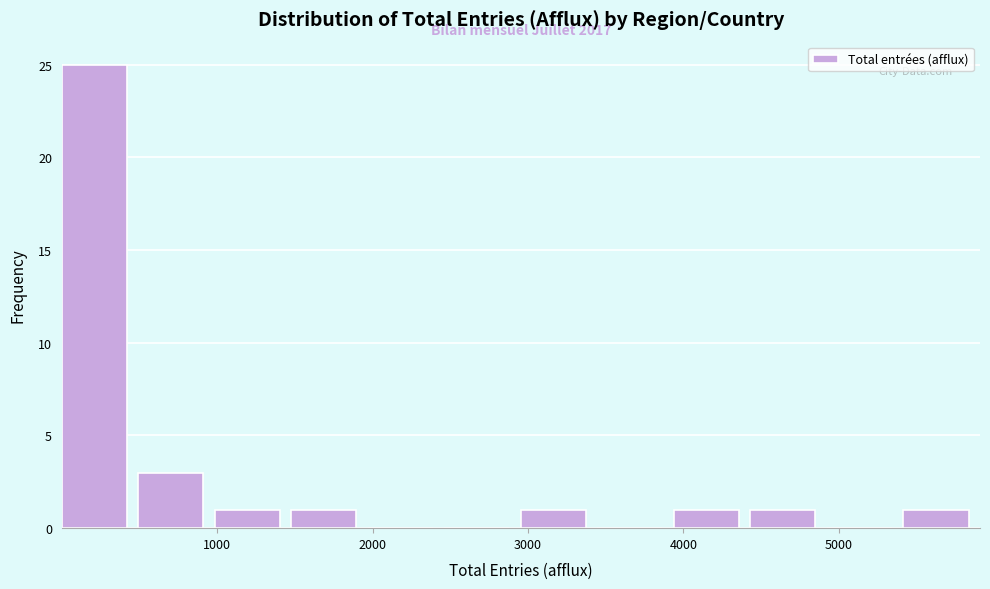

Which range on the x-axis has the tallest bar?

0 to 500